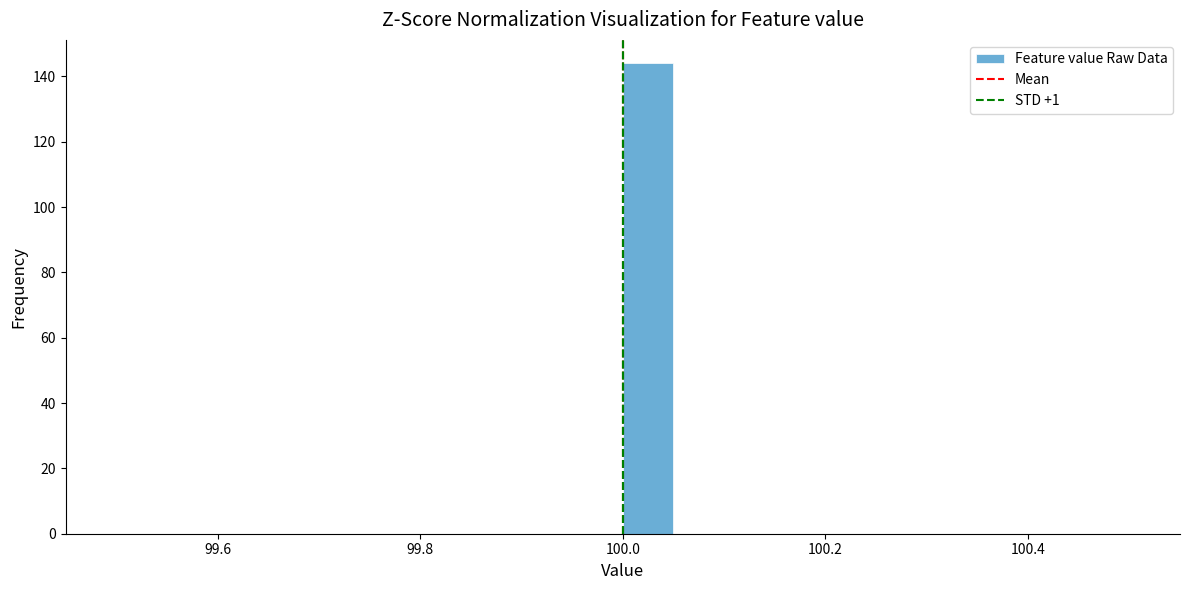

Read against the x-axis, roughly where is the centre of the tallest bar?

100.02